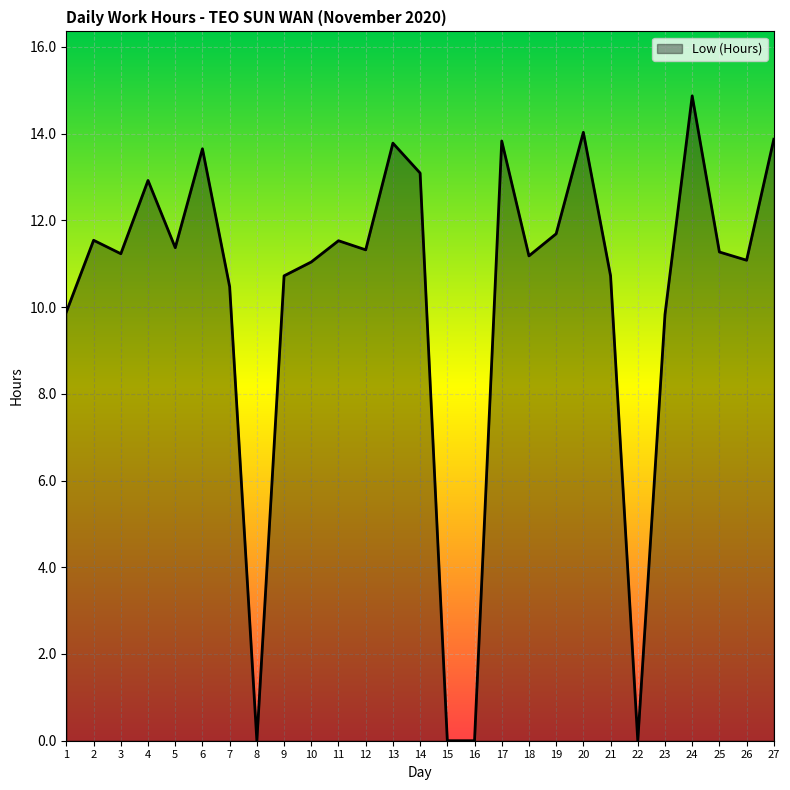

Which label corresponds to the largest value in the chart?

24